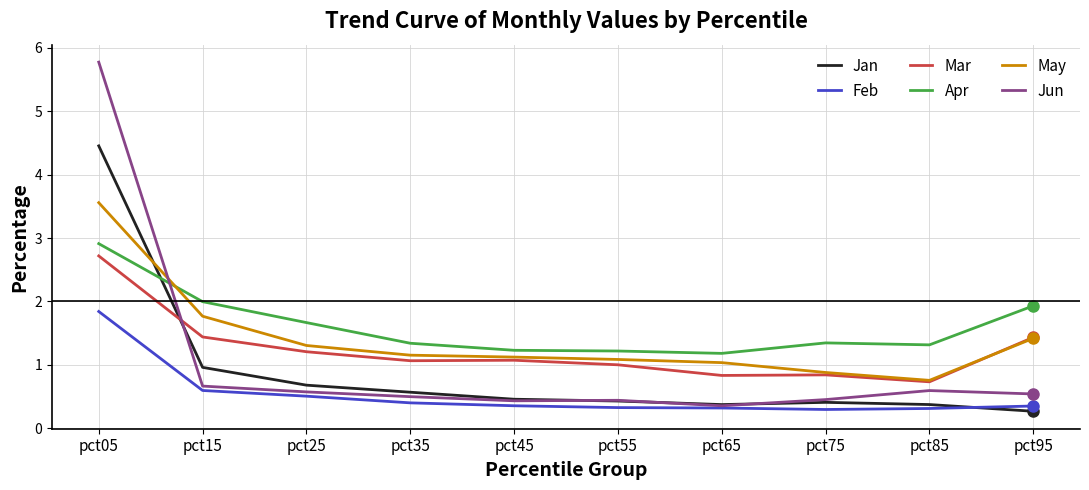

True or false: Mar and Jun cross at least once.

True